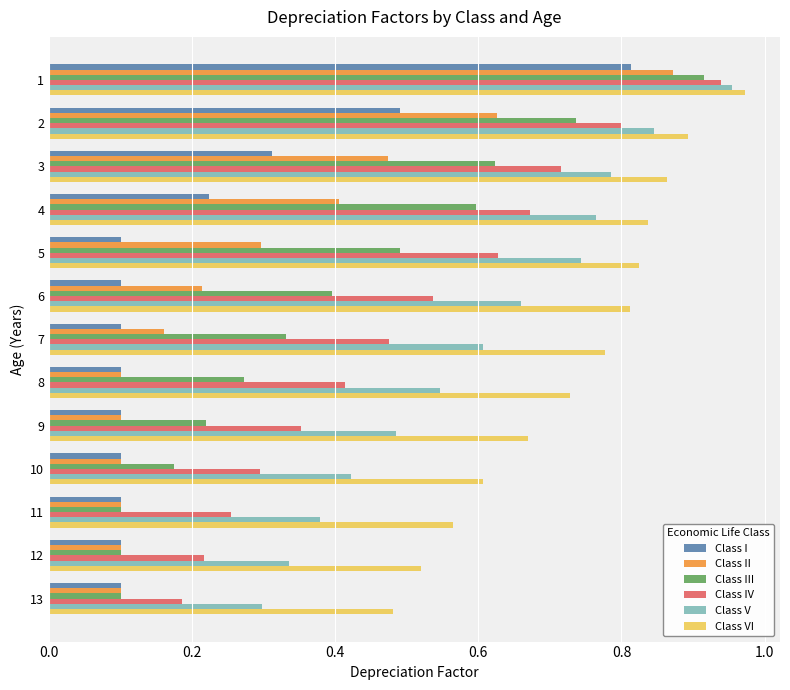

True or false: Class VI has a value of 1.5 at 6.

False